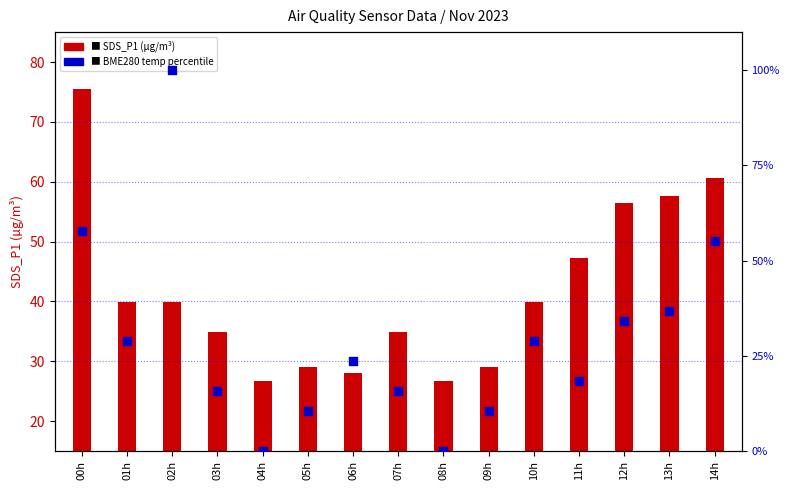

Which series has the largest Y range (max minus min)?

BME280_temp %ile